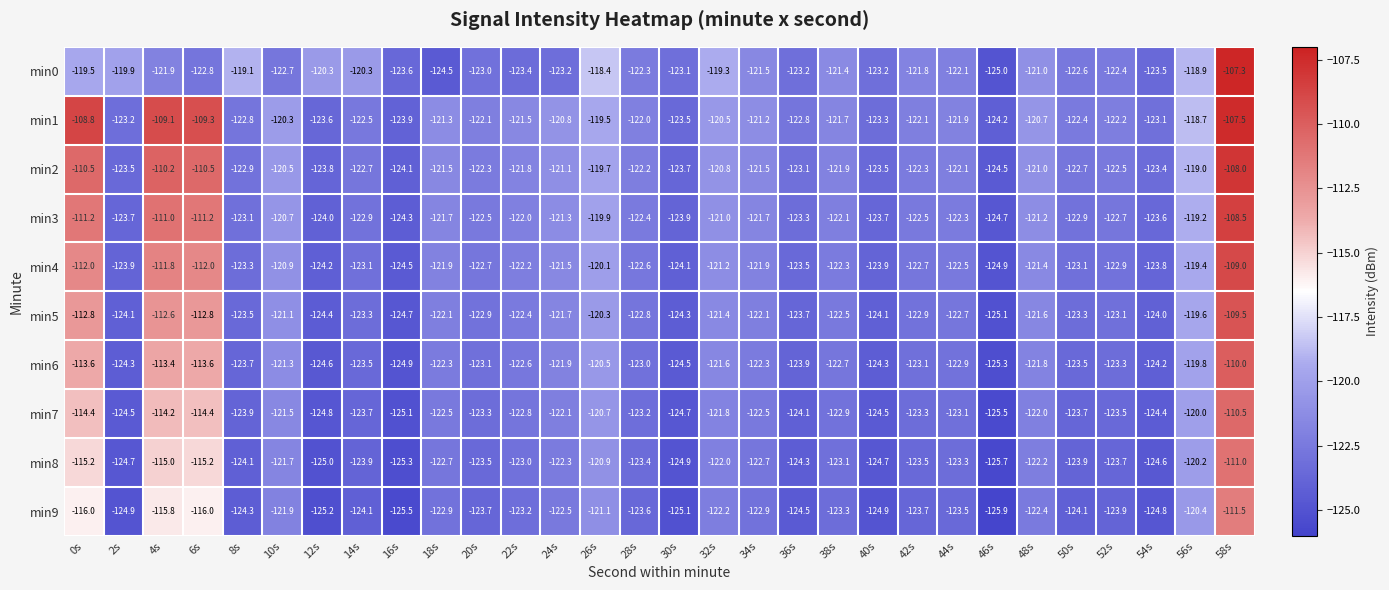

Which series has the widest spread of values?

min0